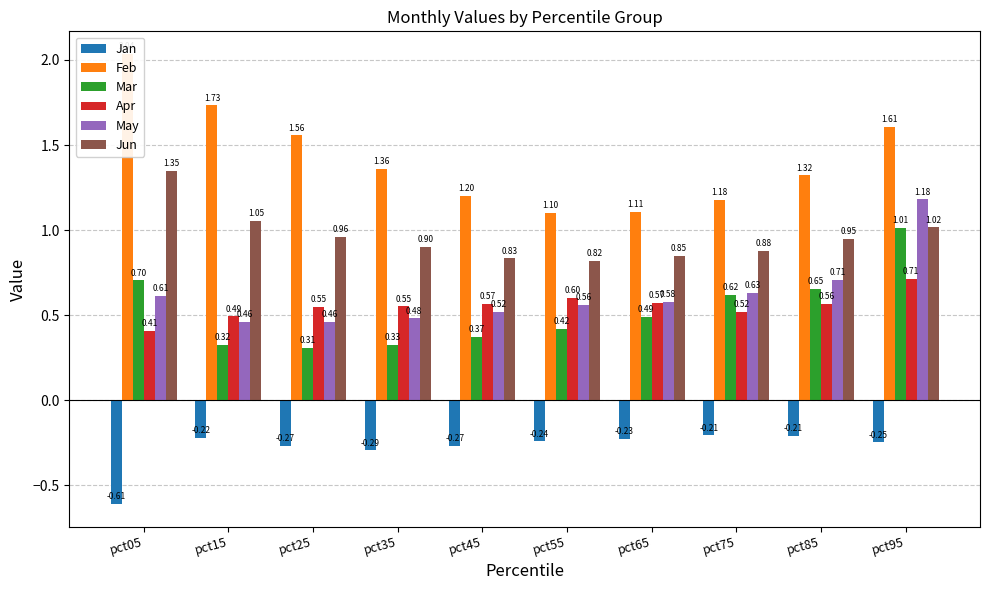

What is the value of the May bar at the 4th from the left?

0.5